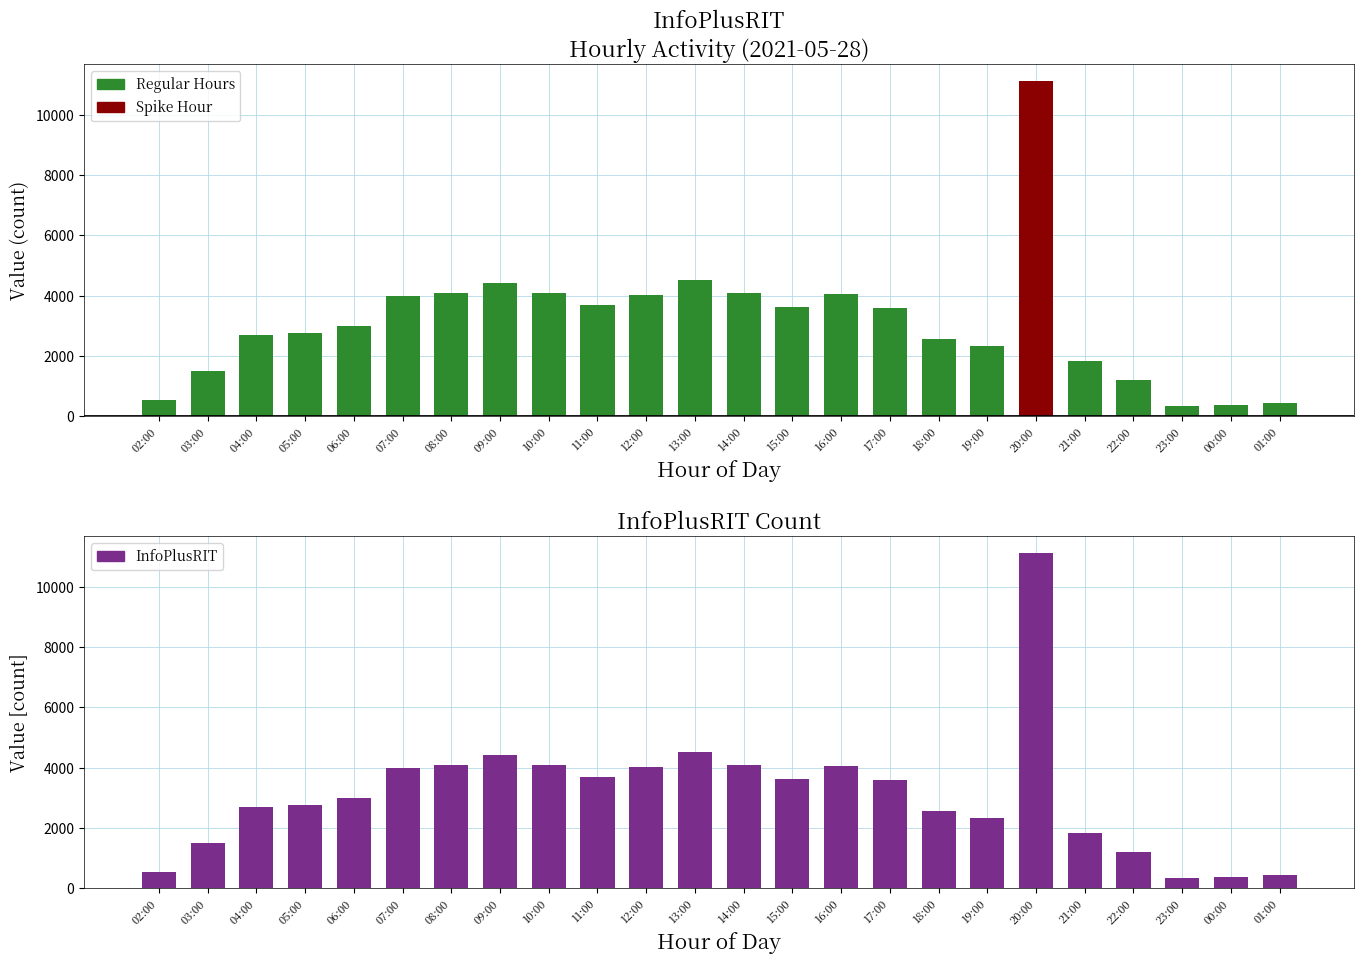

What position from the right is 03:00?

23